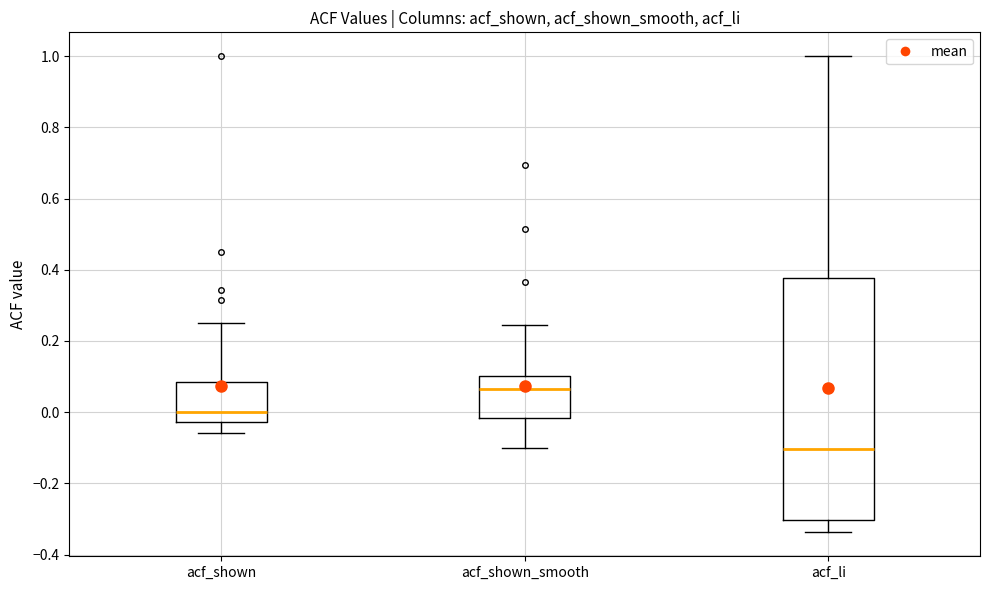

Where is the lower edge of the box for acf_li on the y-axis? The values are not printed on the chart, so give them approximately, as read against the axis.

-0.30